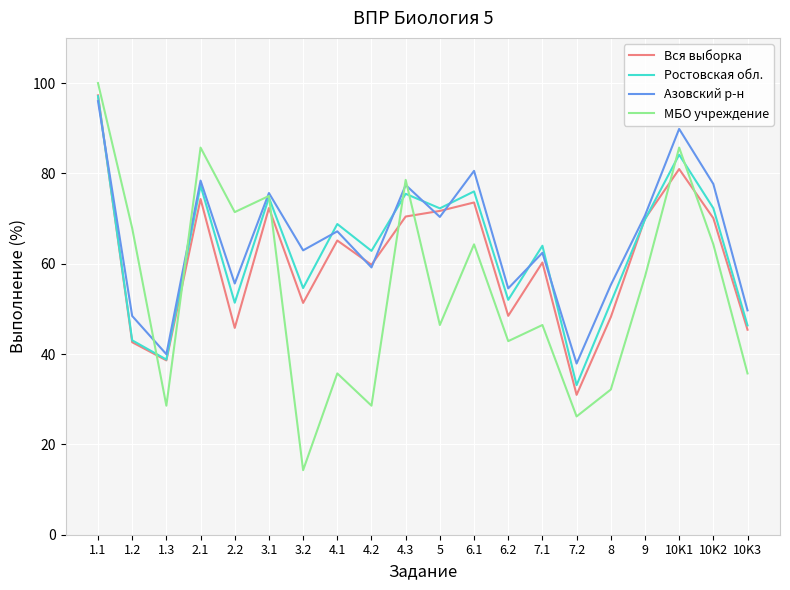

Rank the series by their average value, from lowest to highest.

МБО учреждение, Вся выборка, Ростовская обл., Азовский р-н